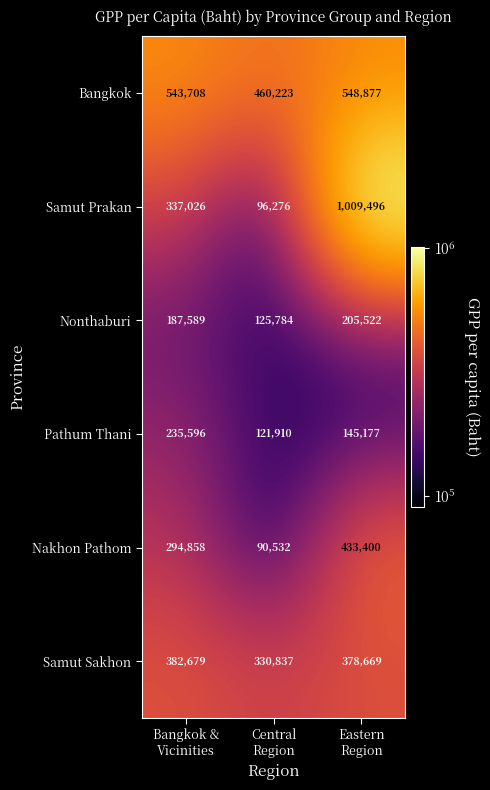

What is the maximum value for Nakhon Pathom?

433400